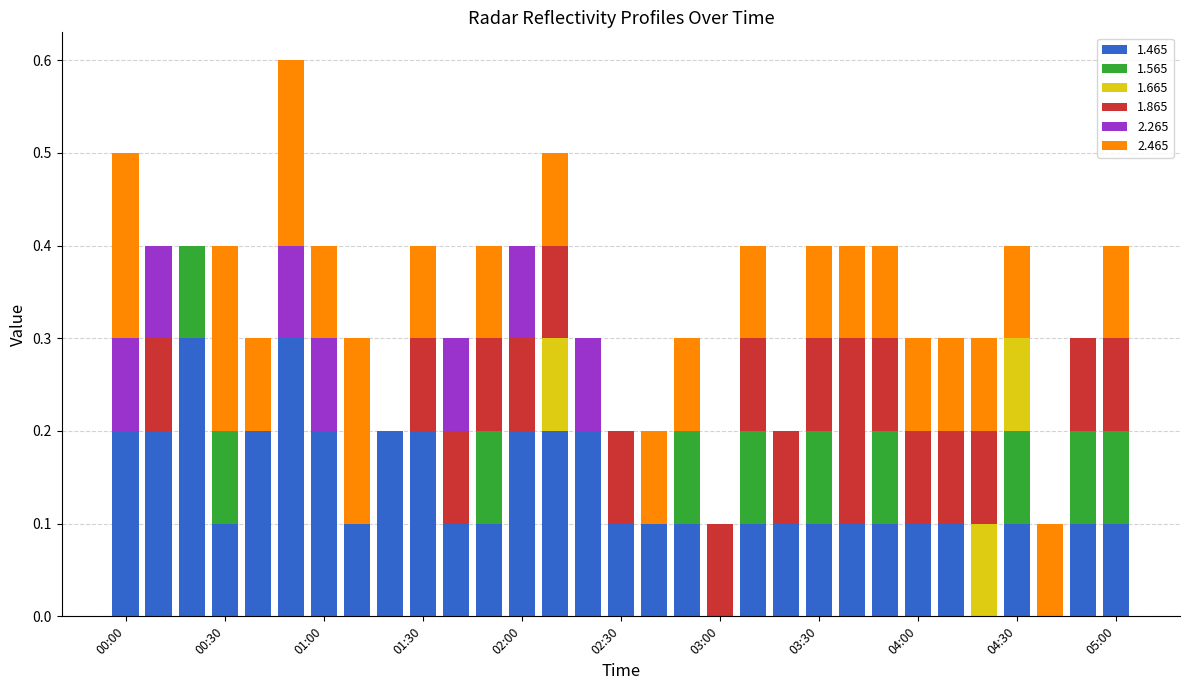

What is the maximum value for 1.465?

0.3